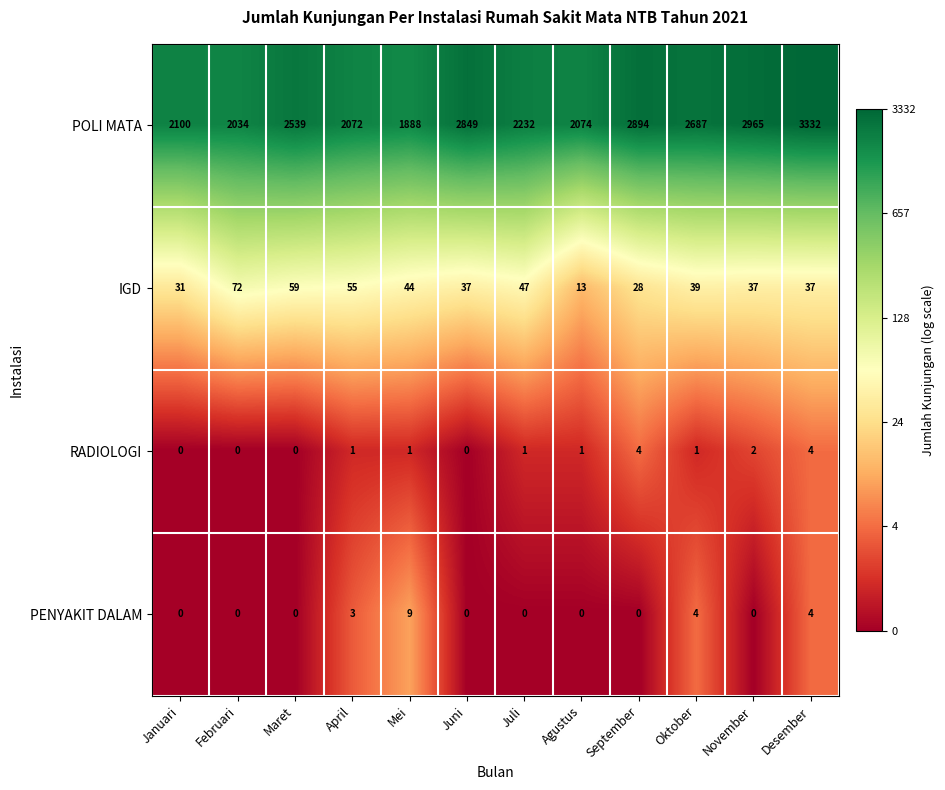

Read the POLI MATA value at Desember, to the nearest 50.

3350